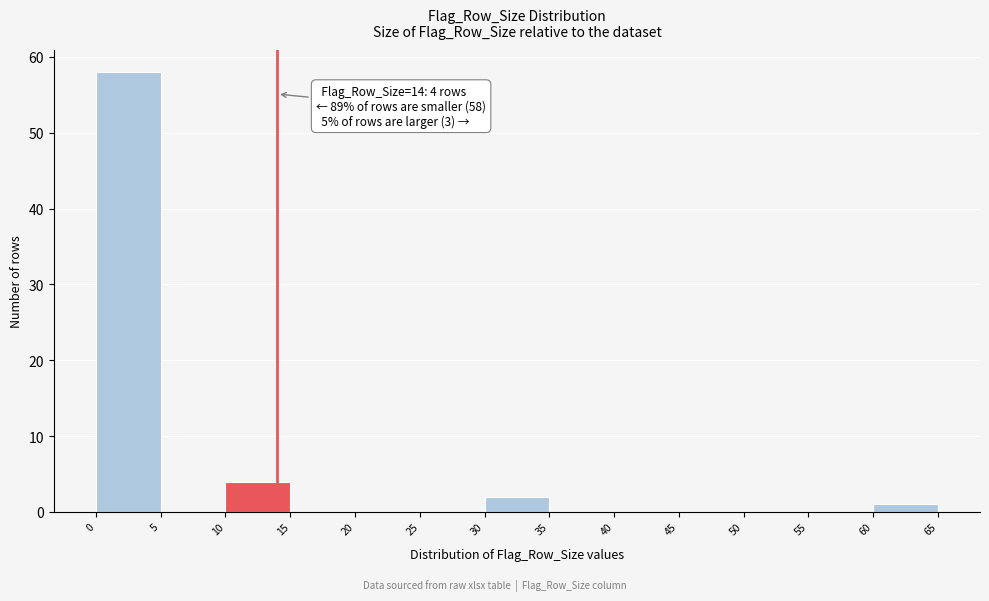

Which range on the x-axis has the tallest bar?

0 to 5